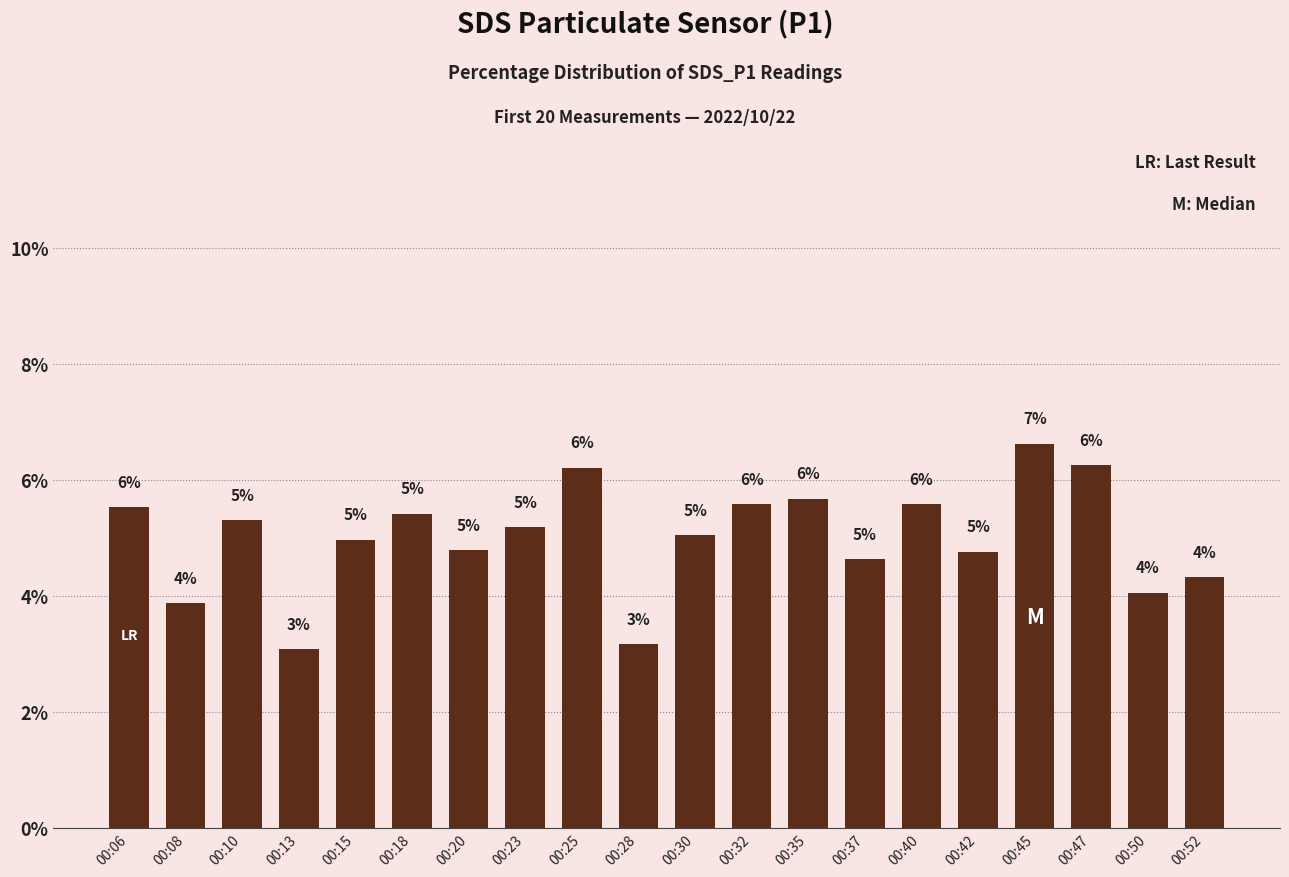

The value at 00:37 is 6.3. True or false?

False